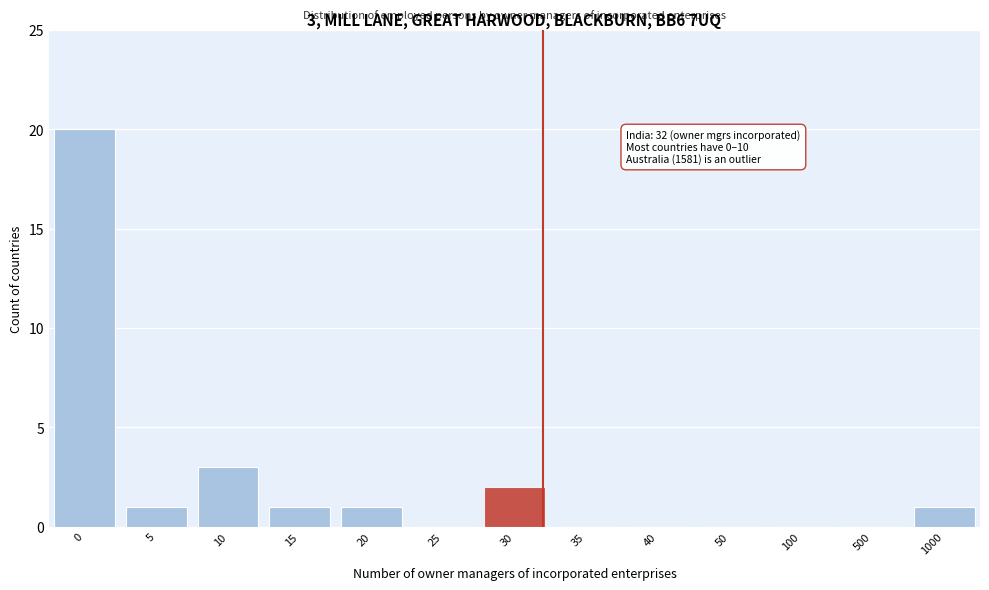

Reading left to right, extract all data points from this chart.

0=20	5=1	10=3	15=1	20=1	25=0	30=2	35=0	40=0	50=0	100=0	500=0	1000=1